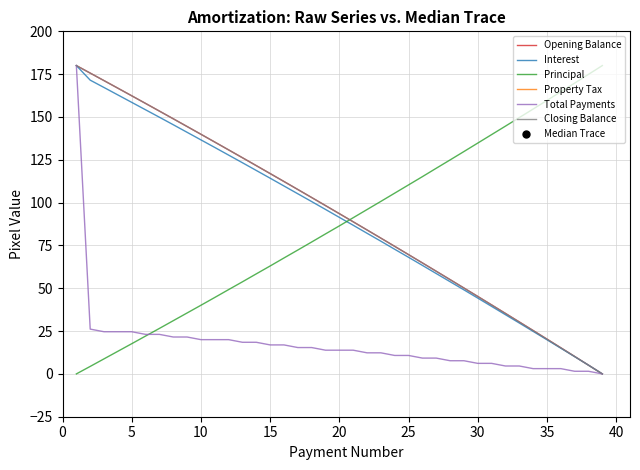

Is this an area chart (filled region under the line)?

No